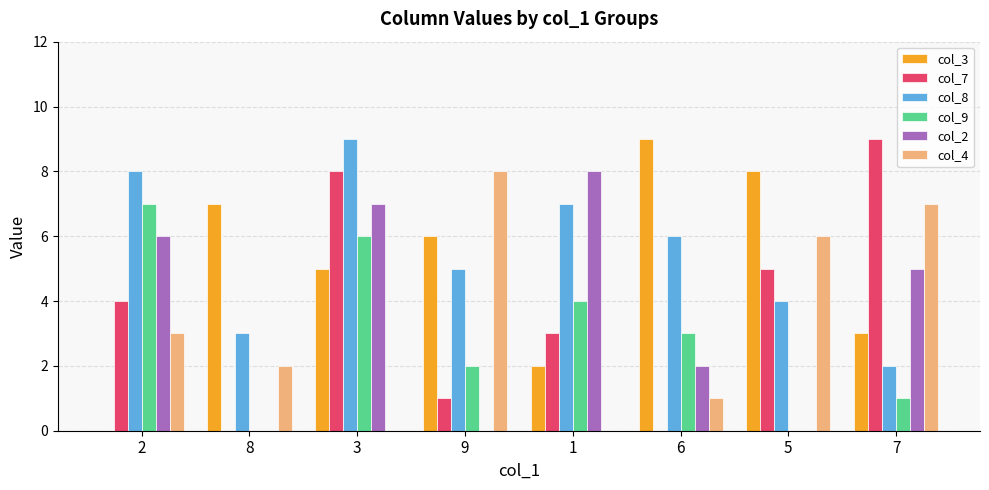

What is the sum of the col_2 values at 2 and 8?

6